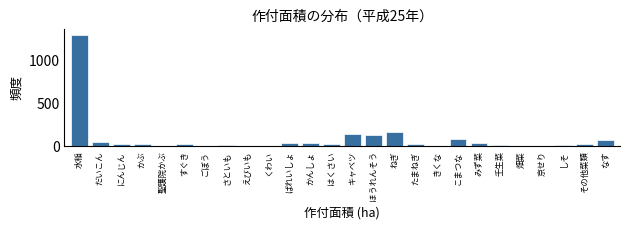

What is the greatest value displayed?

1292.1